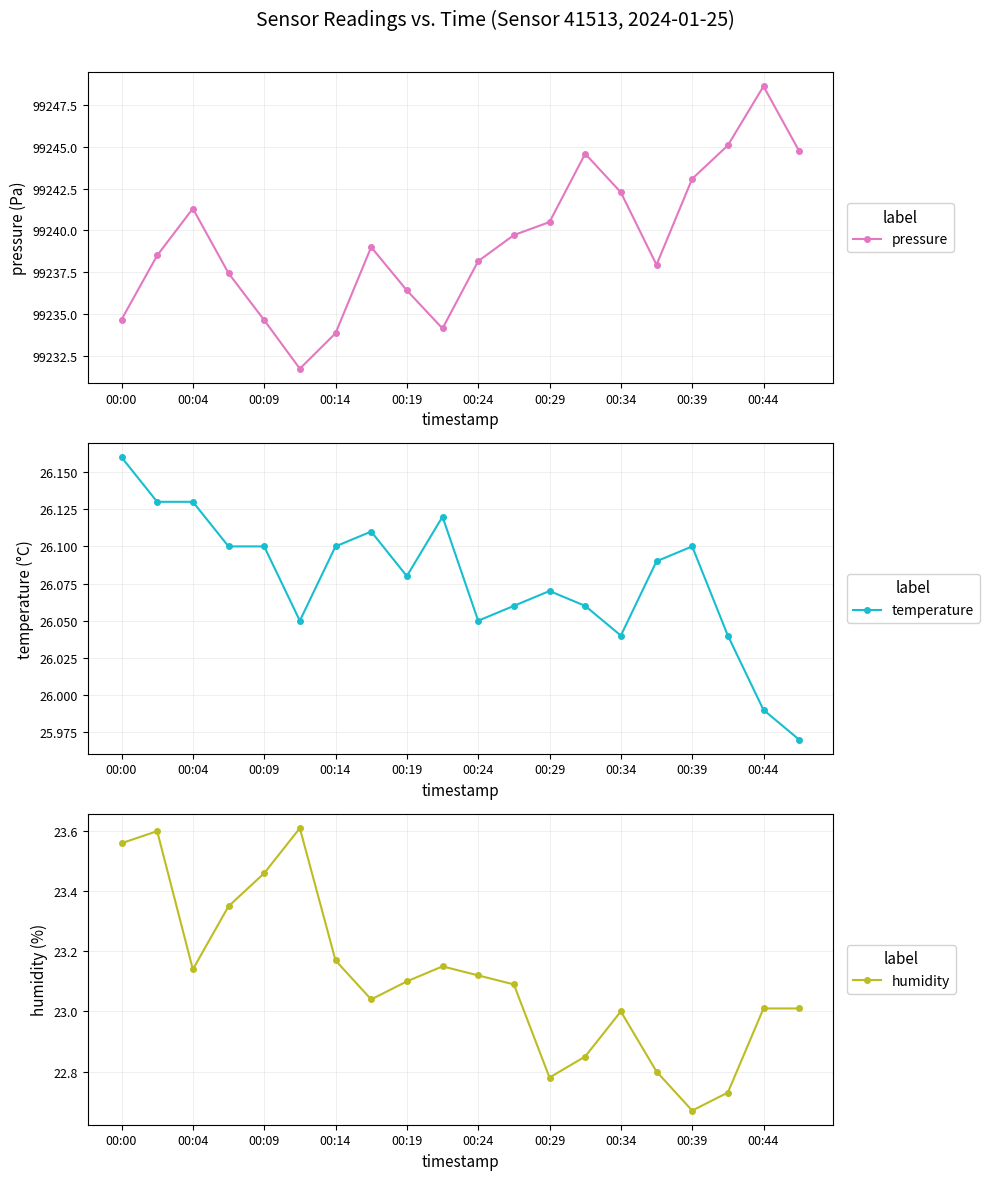

Where is the first local minimum for humidity?

00:04